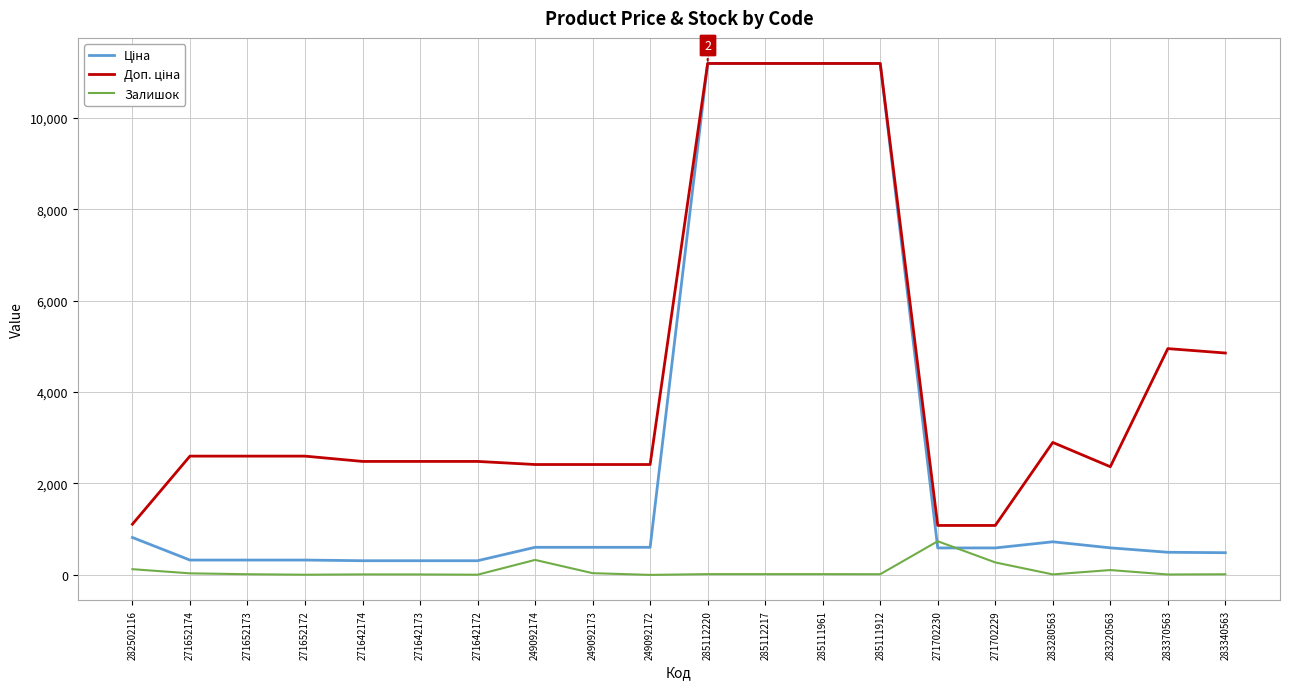

What is the highest value of the Залишок series?

736.0